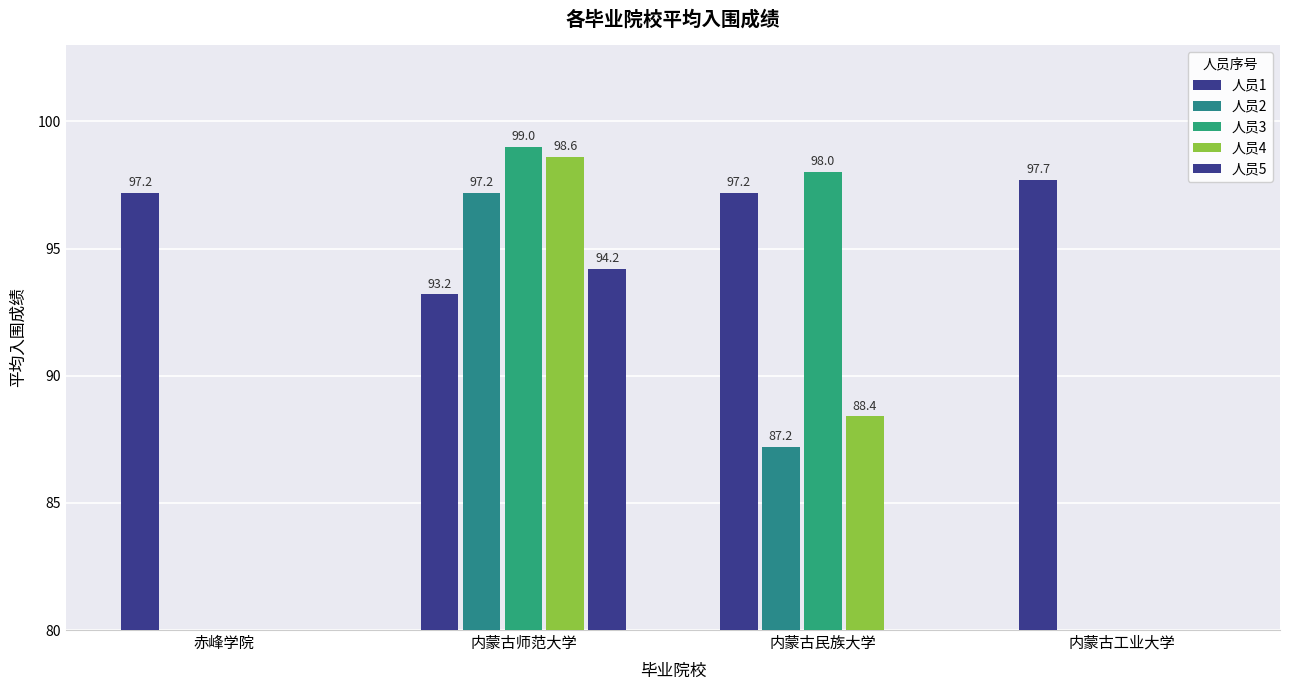

At which label does 人员2 reach its peak?

内蒙古师范大学